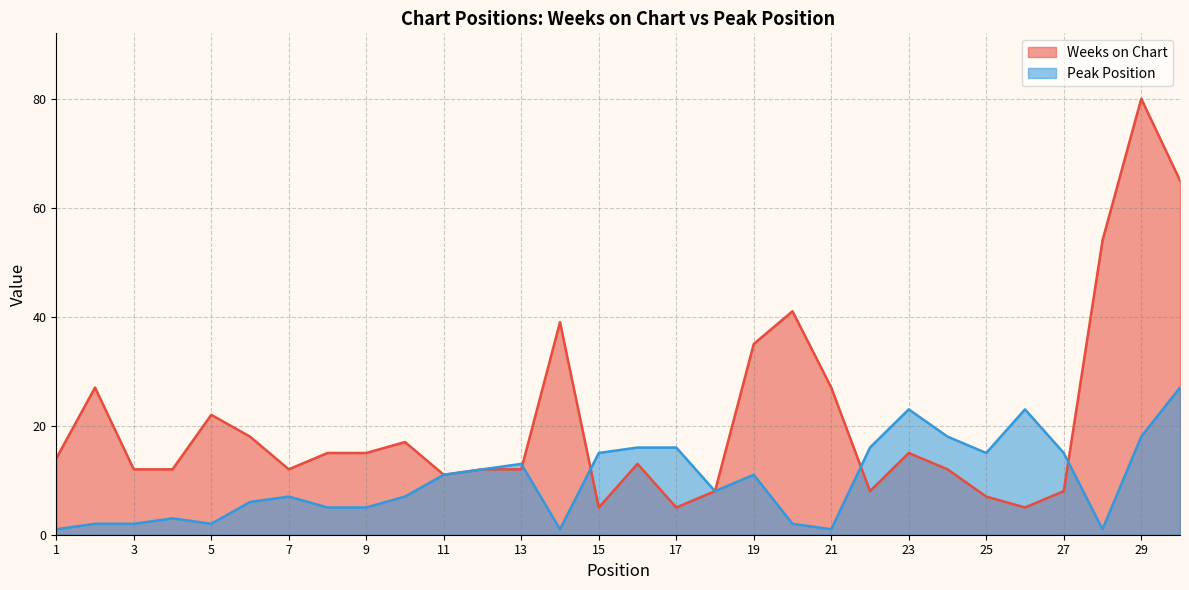

Reading left to right, extract all data points from this chart.

Weeks on Chart: 14	27	12	12	22	18	12	15	15	17	11	12	12	39	5	13	5	8	35	41	27	8	15	12	7	5	8	54	80	65
Peak Position: 1	2	2	3	2	6	7	5	5	7	11	12	13	1	15	16	16	8	11	2	1	16	23	18	15	23	15	1	18	27